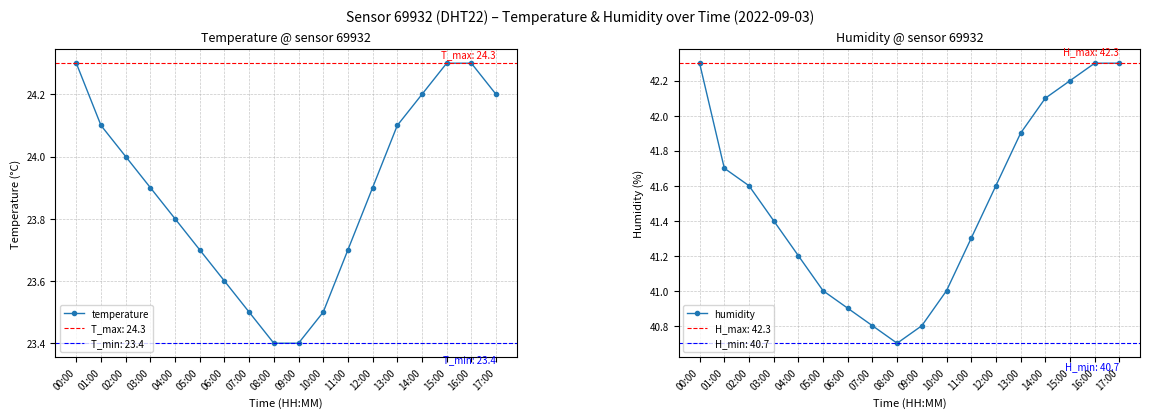

True or false: humidity and temperature intersect in this chart.

False